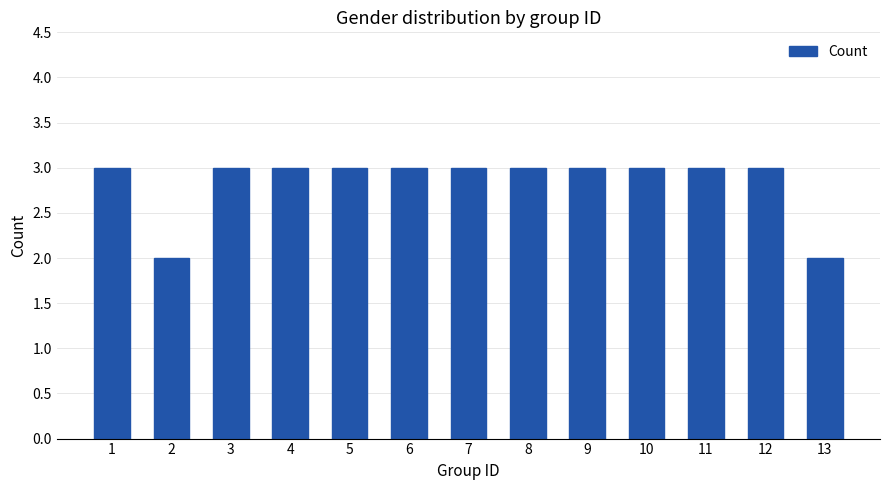

Does the chart contain stacked bars?

No